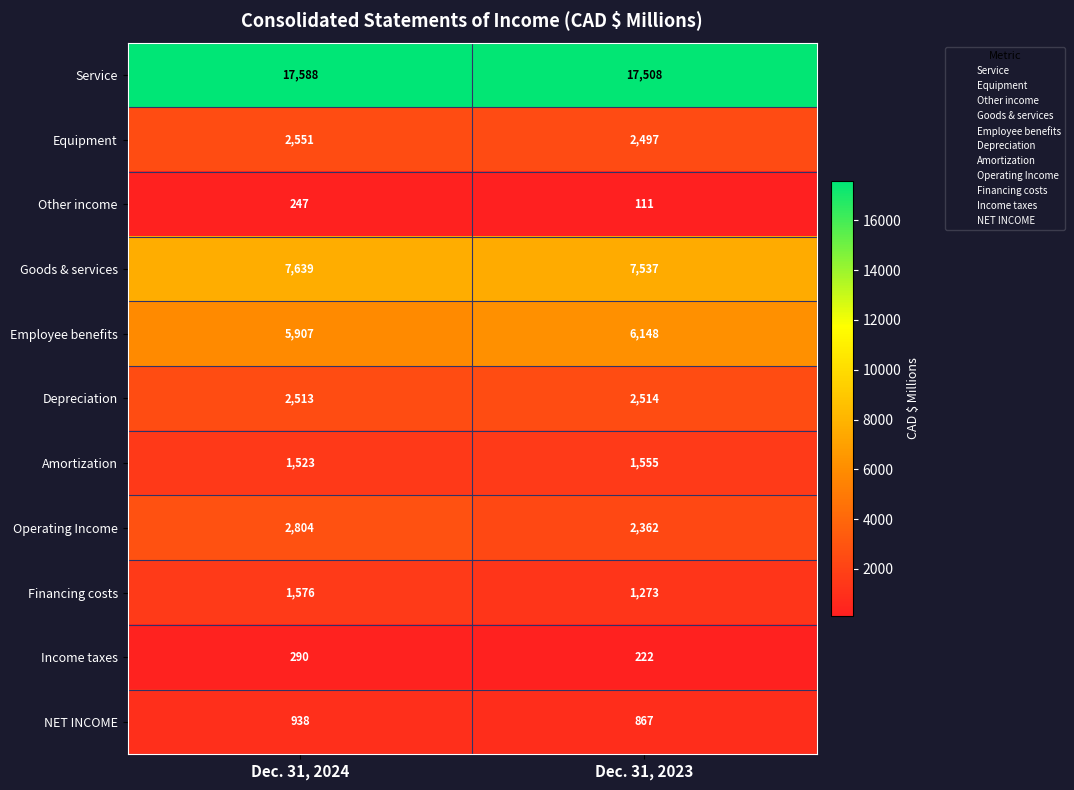

At which label is Amortization closest to 1539?

Dec. 31, 2024